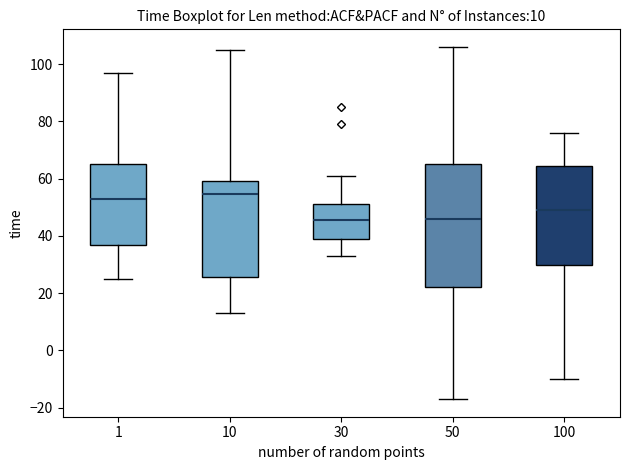

Which box is the tallest, from its lower edge to its upper edge?

50